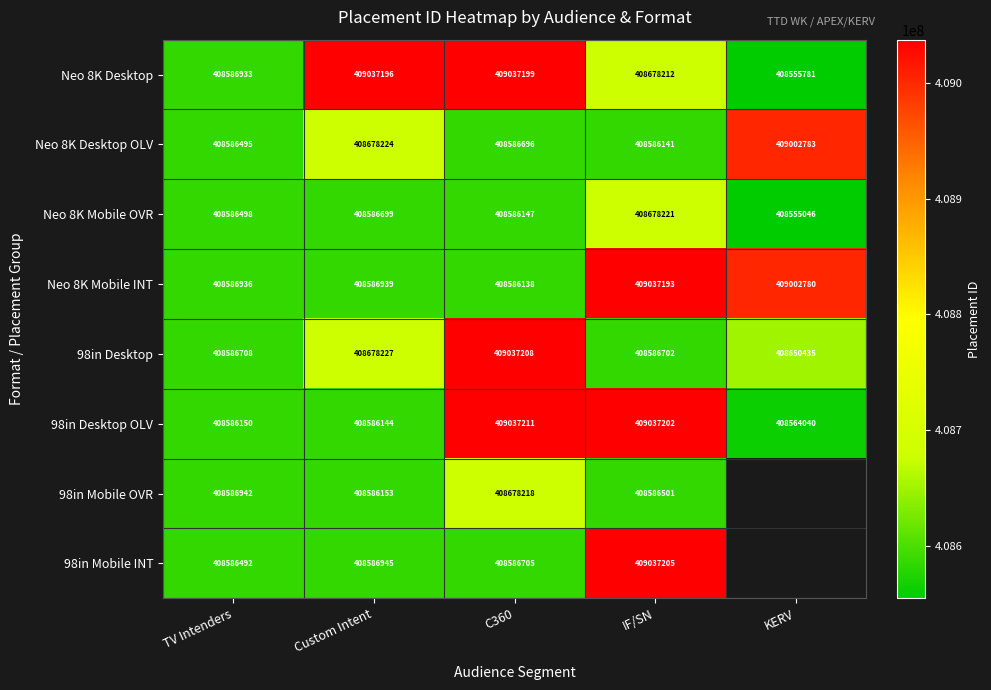

At which label does 98in Desktop reach its minimum?

IF/SN